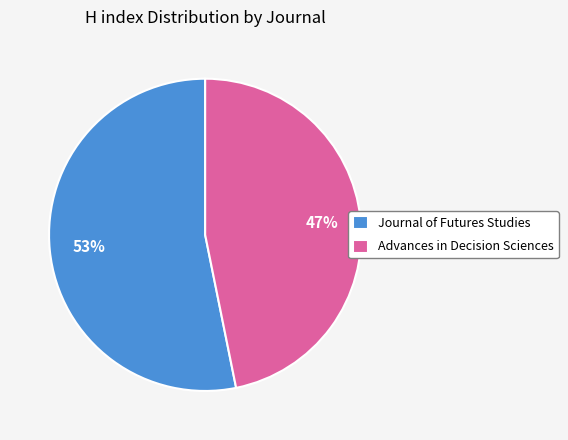

To the nearest percent, what is the average slice percentage?

50%